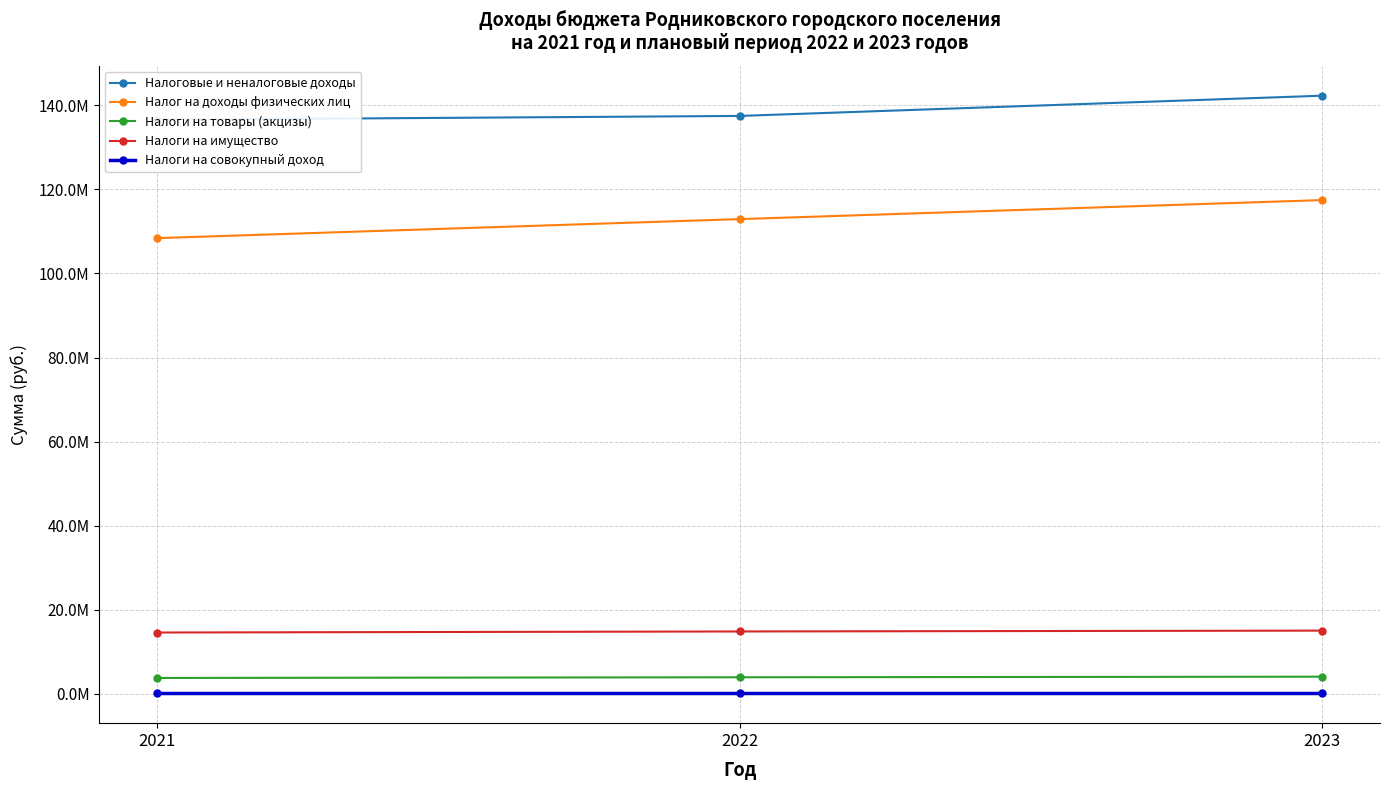

At which label is Налог на доходы физических лиц closest to 112938750?

2022